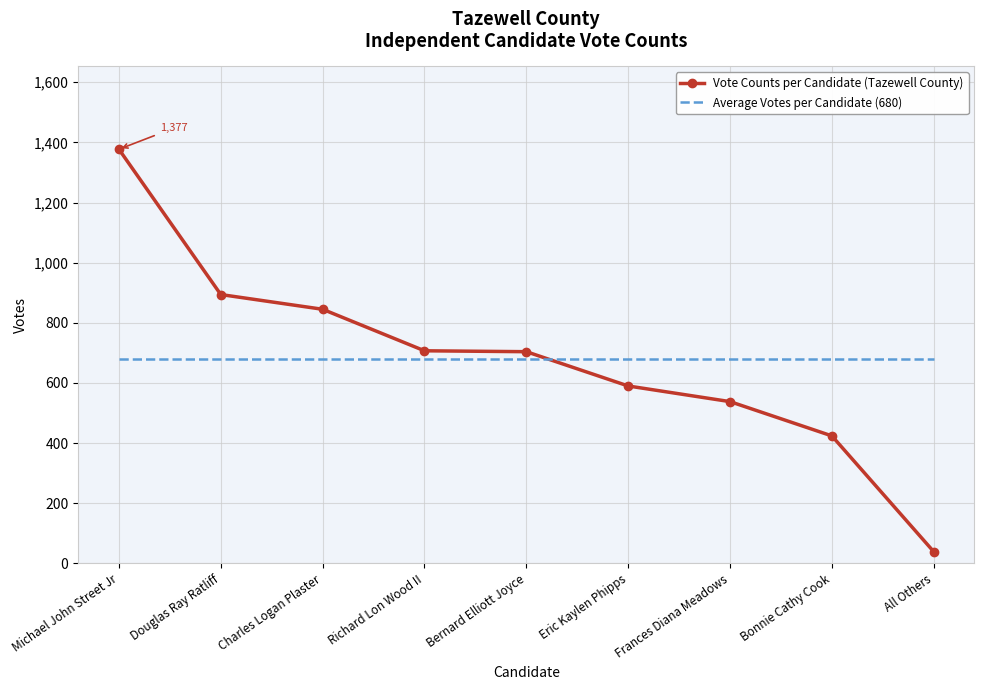

What is the difference between the highest and lowest values at Frances Diana Meadows?

141.8